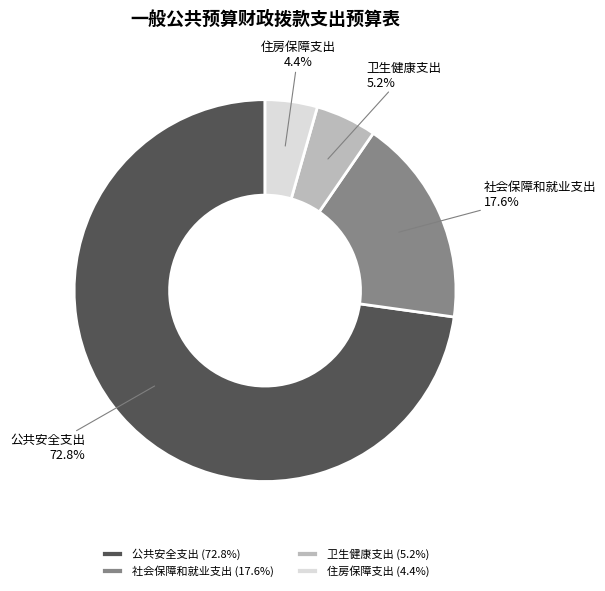

Which has a higher value, 卫生健康支出 or 公共安全支出?

公共安全支出